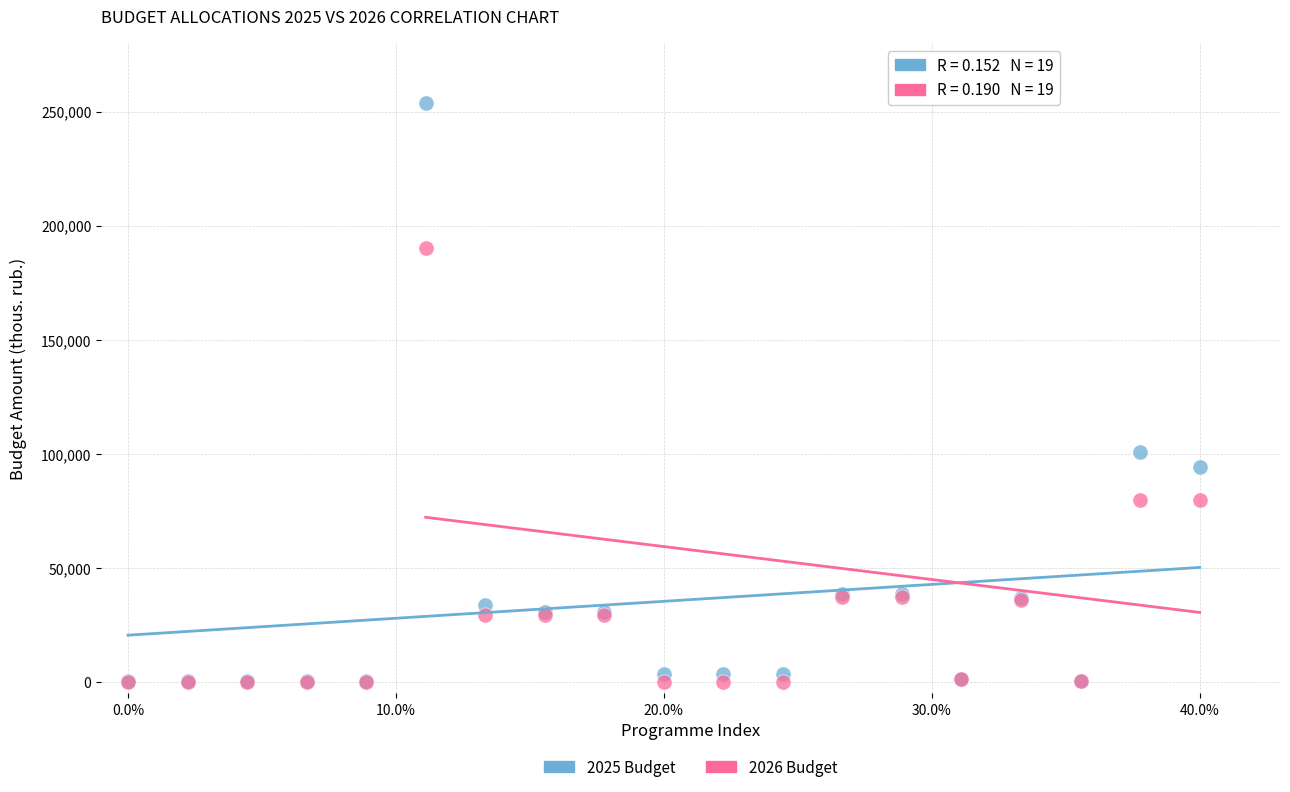

Across all series, what Y value is closest to 126813?

100674.5